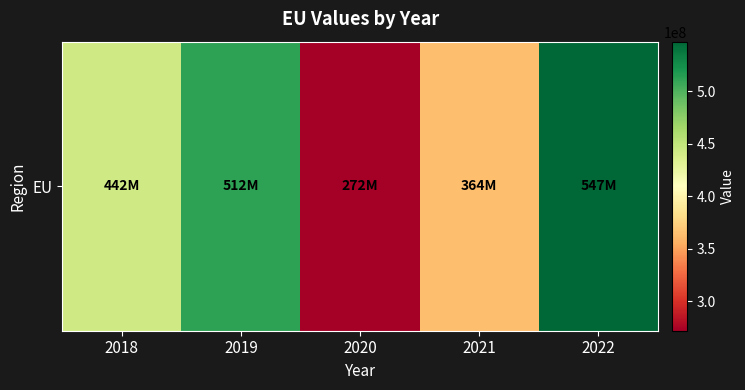

List the labels in order of value, largest first.

2022, 2019, 2018, 2021, 2020